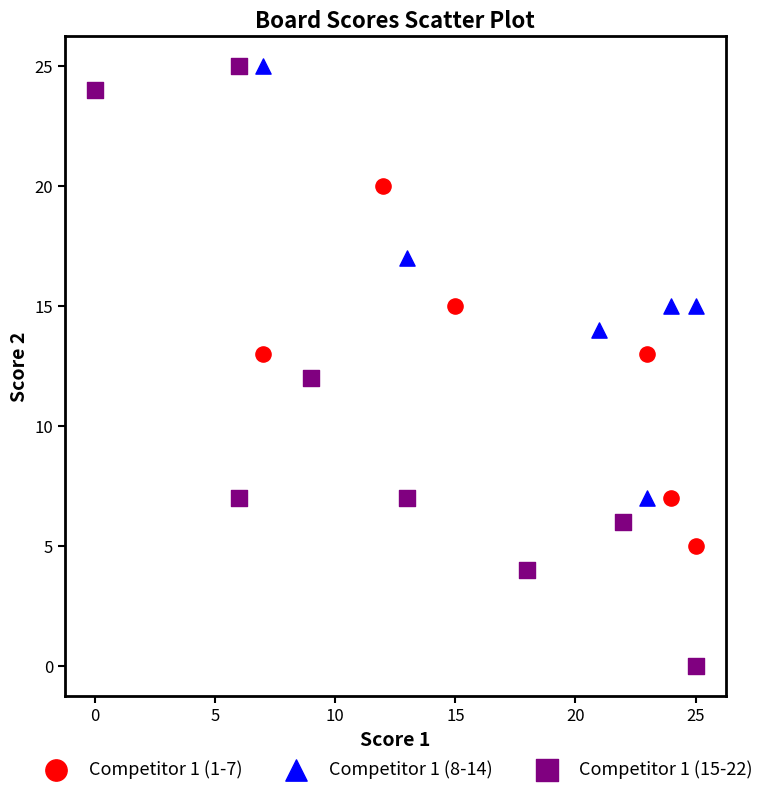

What are all the series names shown in the legend?

Competitor 1 (1-7), Competitor 1 (8-14), Competitor 1 (15-22)